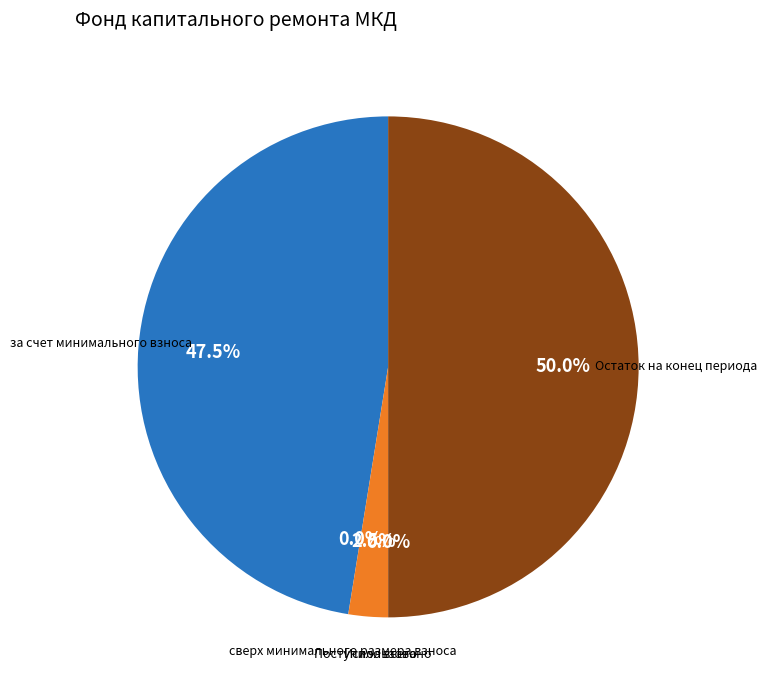

Between Поступило всего and Остаток на конец периода, which is larger?

Остаток на конец периода